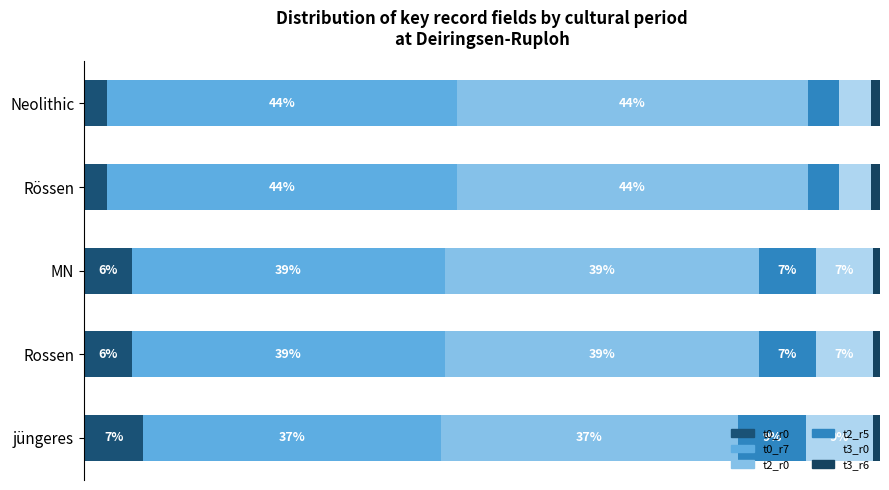

List the series in order of their peak value, lowest first.

t3_r6, t0_r0, t2_r5, t3_r0, t0_r7, t2_r0